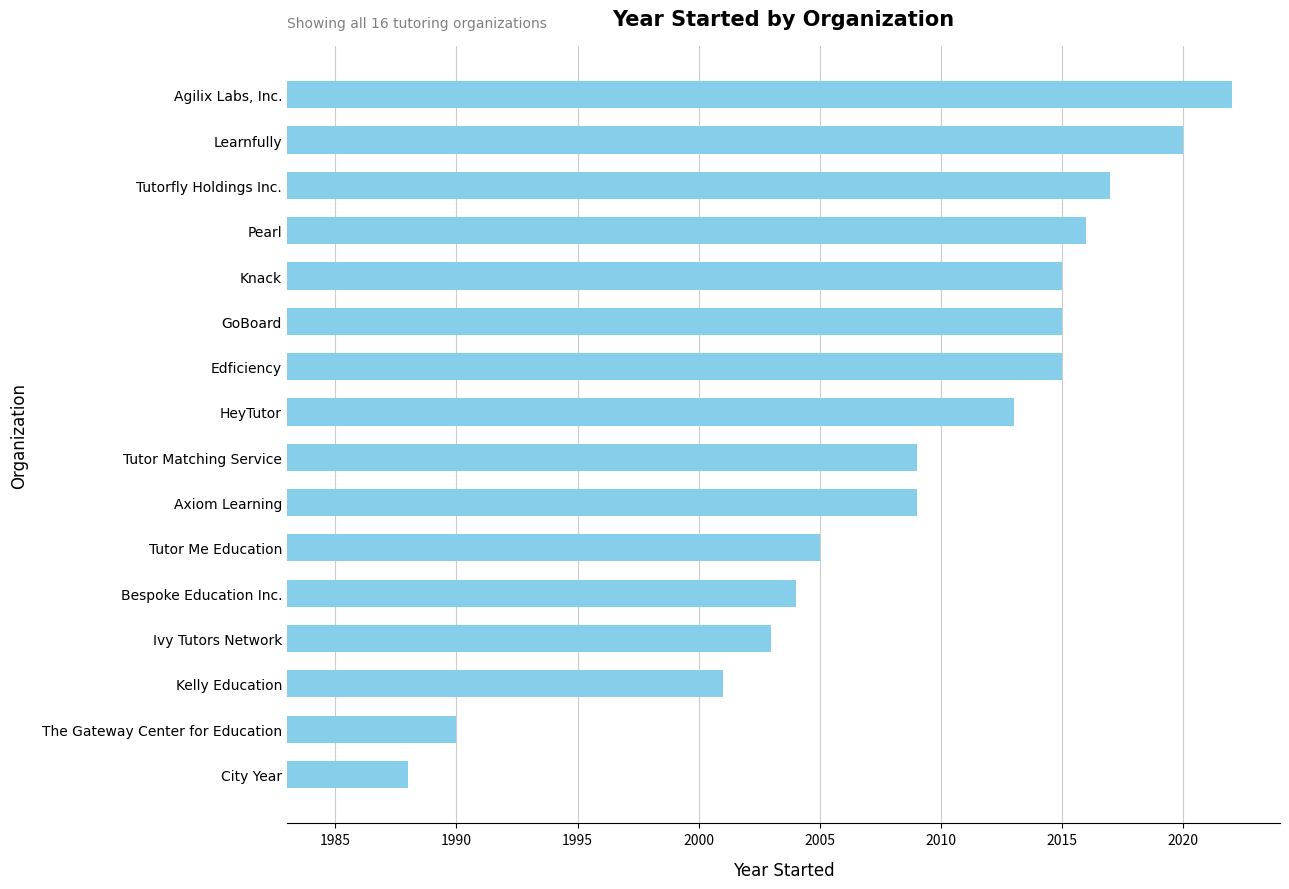

What is the difference between the values at Tutor Matching Service and GoBoard?

6